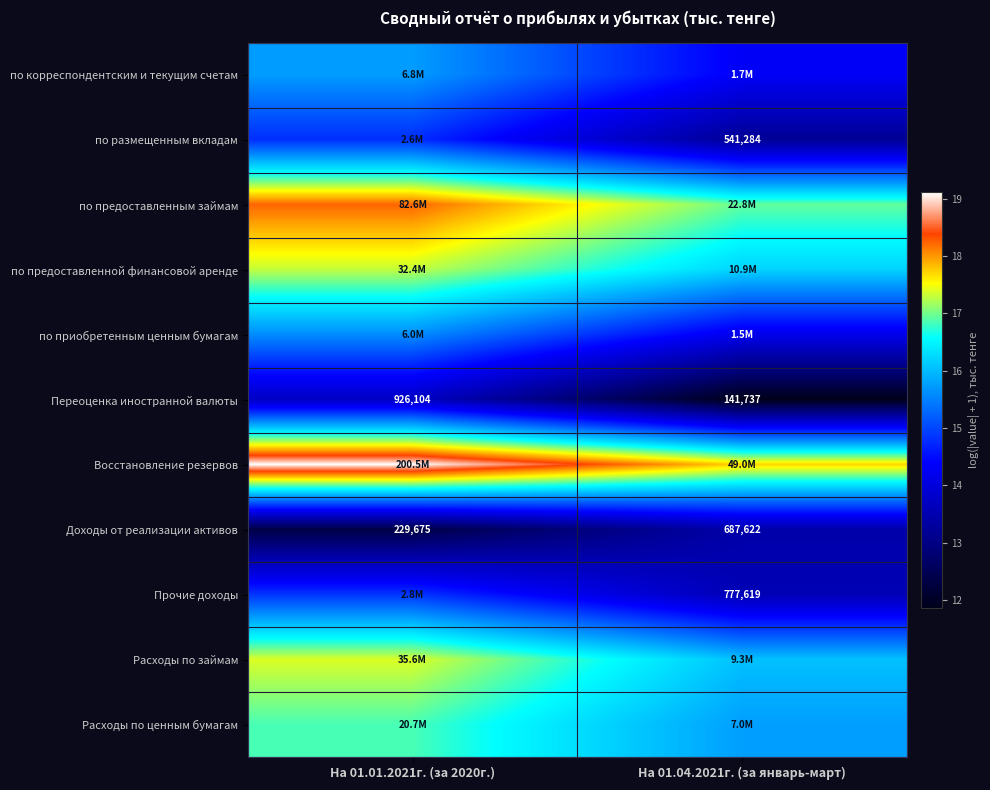

At which label is Прочие доходы closest to 14?

На 01.04.2021г. (за январь-март)